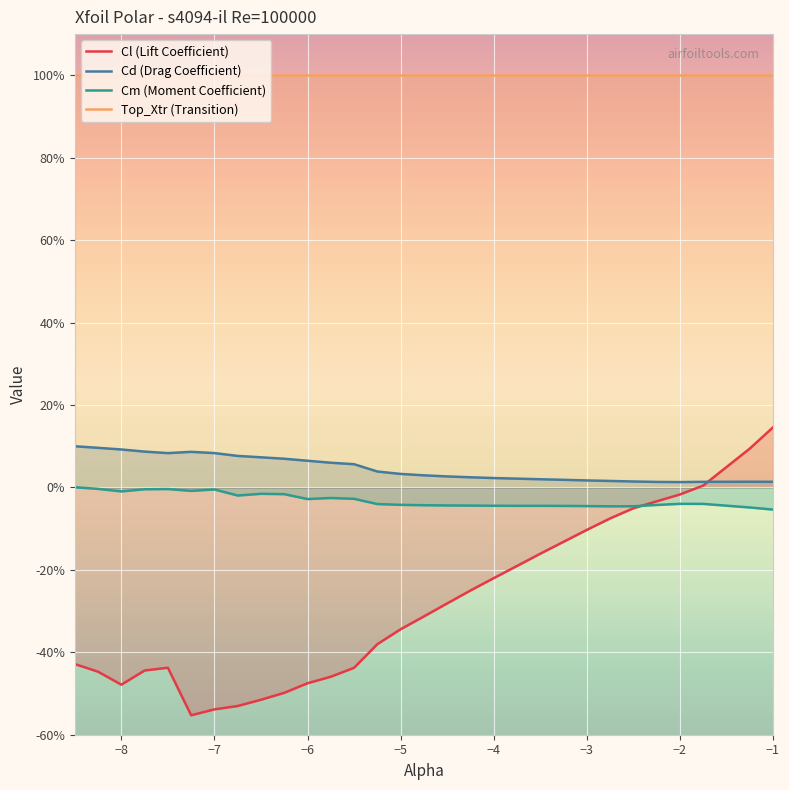

True or false: Cd has more than 2 interior local peaks.

False